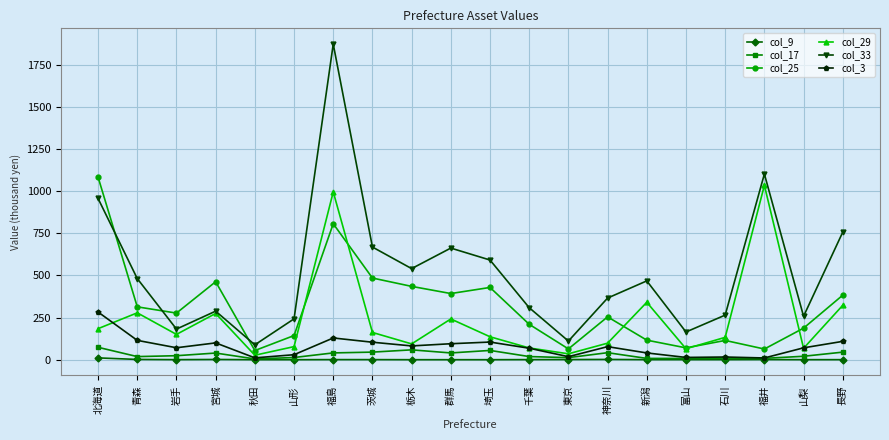

True or false: col_33 and col_25 cross at least once.

True